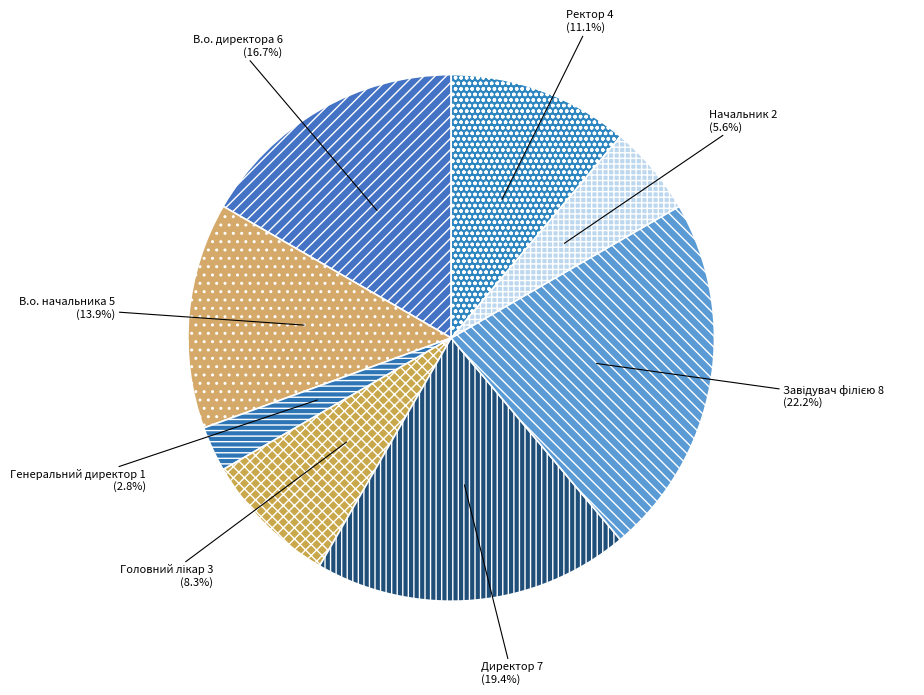

What percentage is NOT represented by Директор?

80.6%